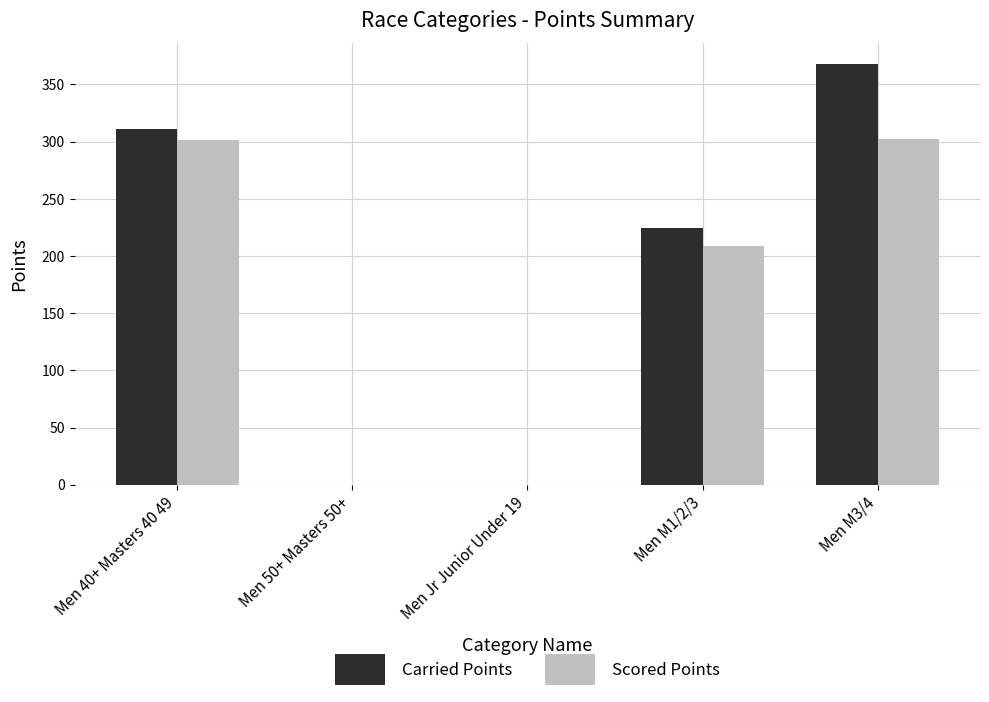

The value of Carried Points at Men 50+ Masters 50+ is -155.7. True or false?

False